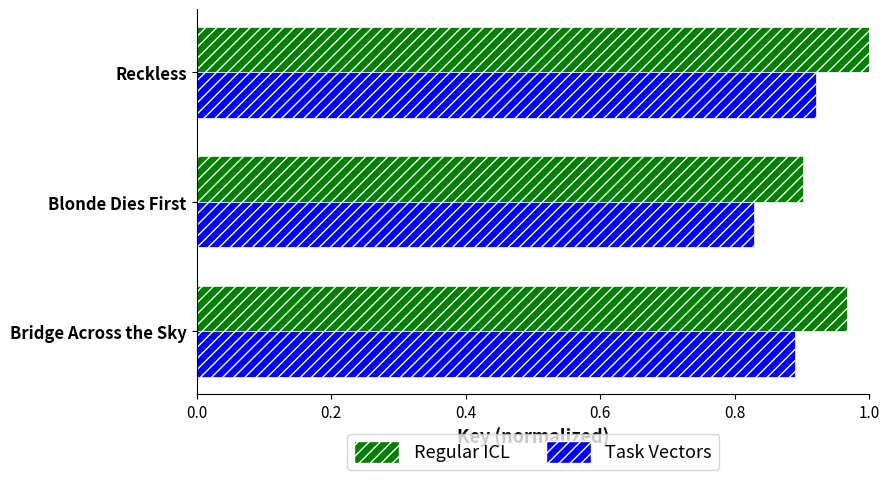

List the series in order of their peak value, lowest first.

Task Vectors, Regular ICL